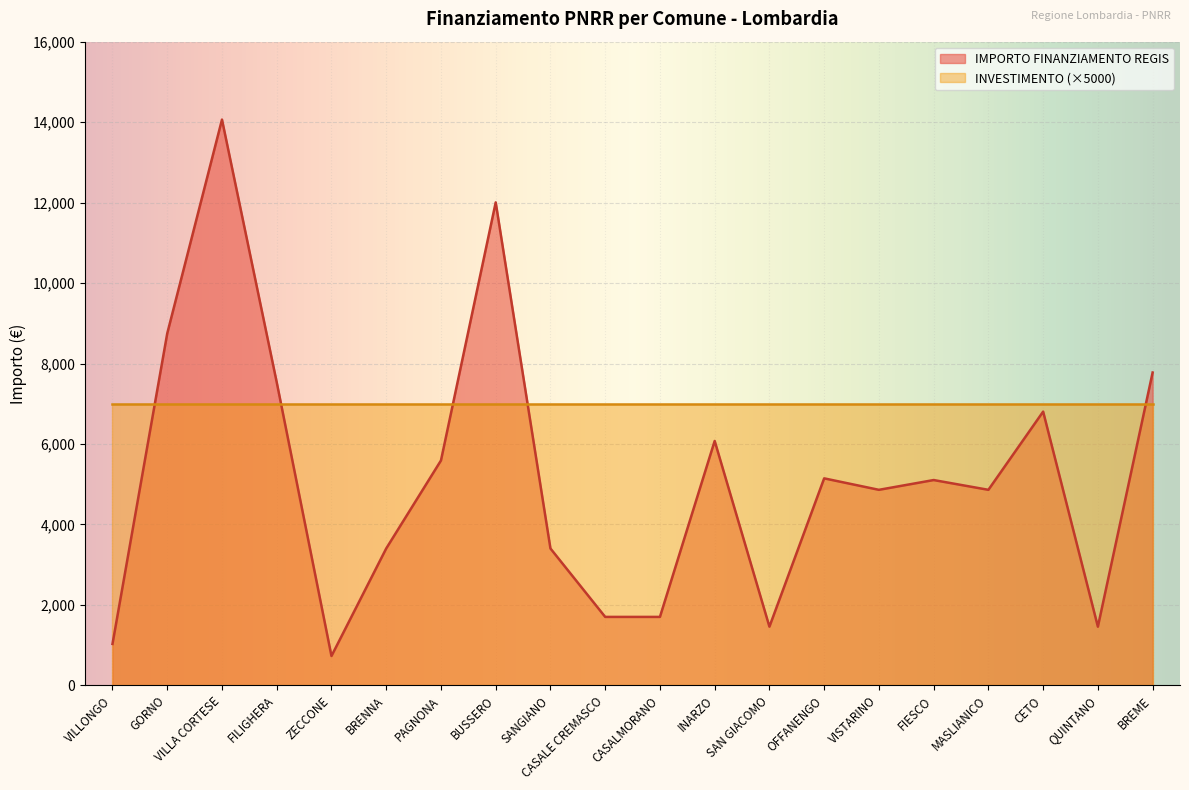

Reading right to left, transcribe all the data shown in this chart.

7776	1458	6804	4860	5103	4860	5145	1458	6075	1701	1701	3402	12005	5589	3402	729	7533	14063	8748	1029